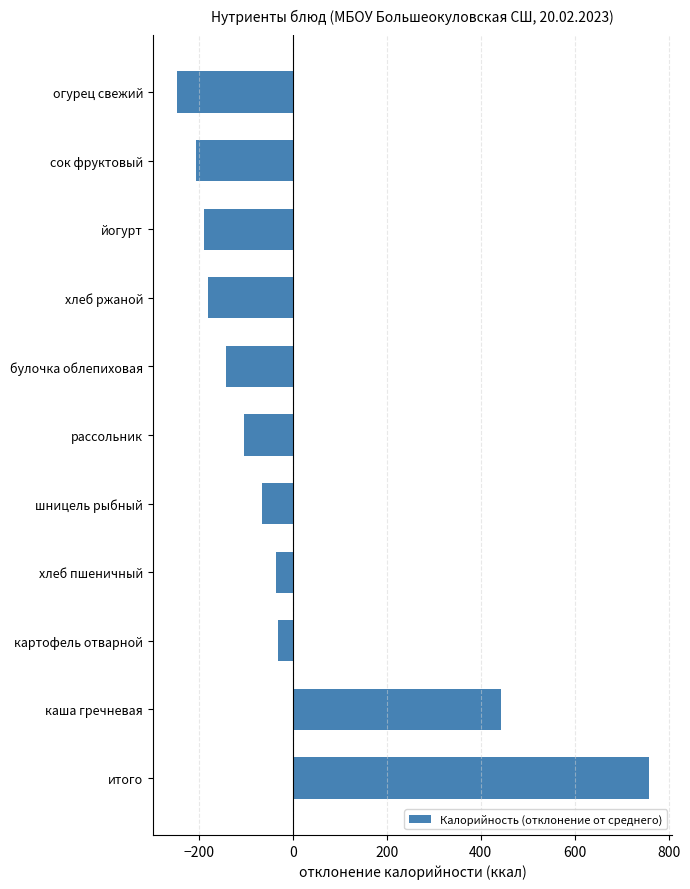

What is the difference between the values at хлеб ржаной and итого?

938.0